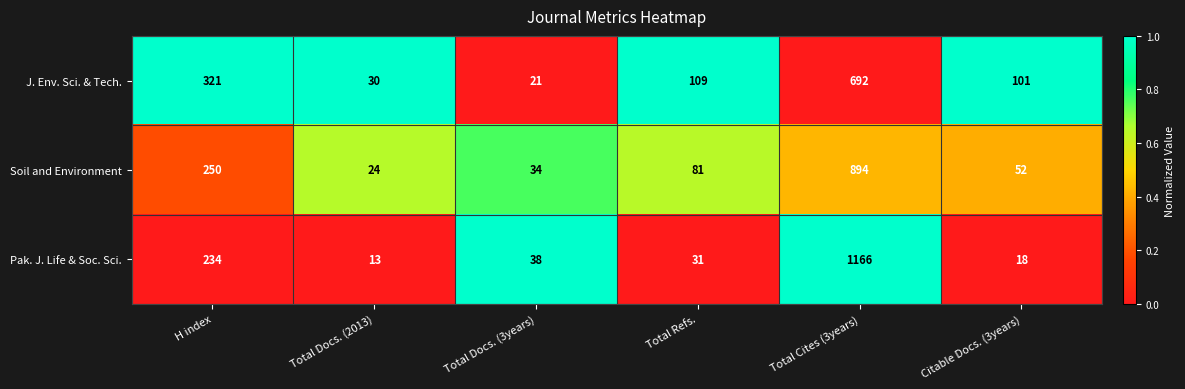

Where is Pak. J. Life & Soc. Sci. nearest to the value 589?

H index